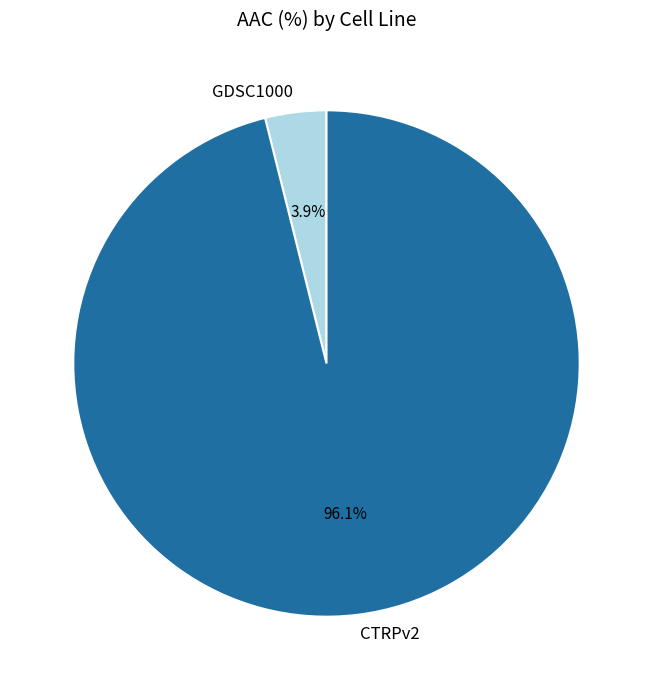

Combined, do CTRPv2 and GDSC1000 account for over 50%?

Yes